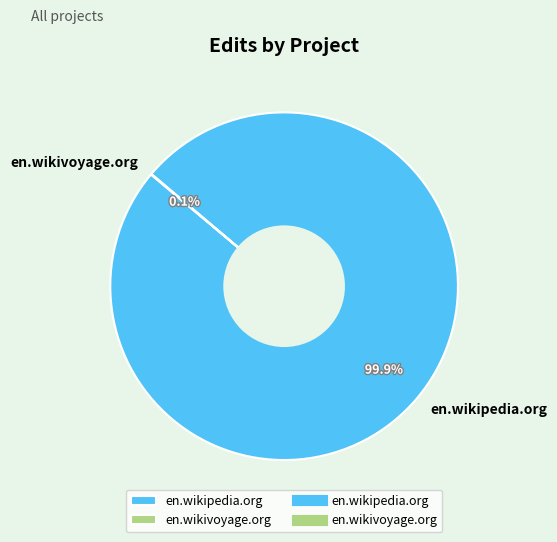

What is the largest slice in the pie chart?

en.wikipedia.org